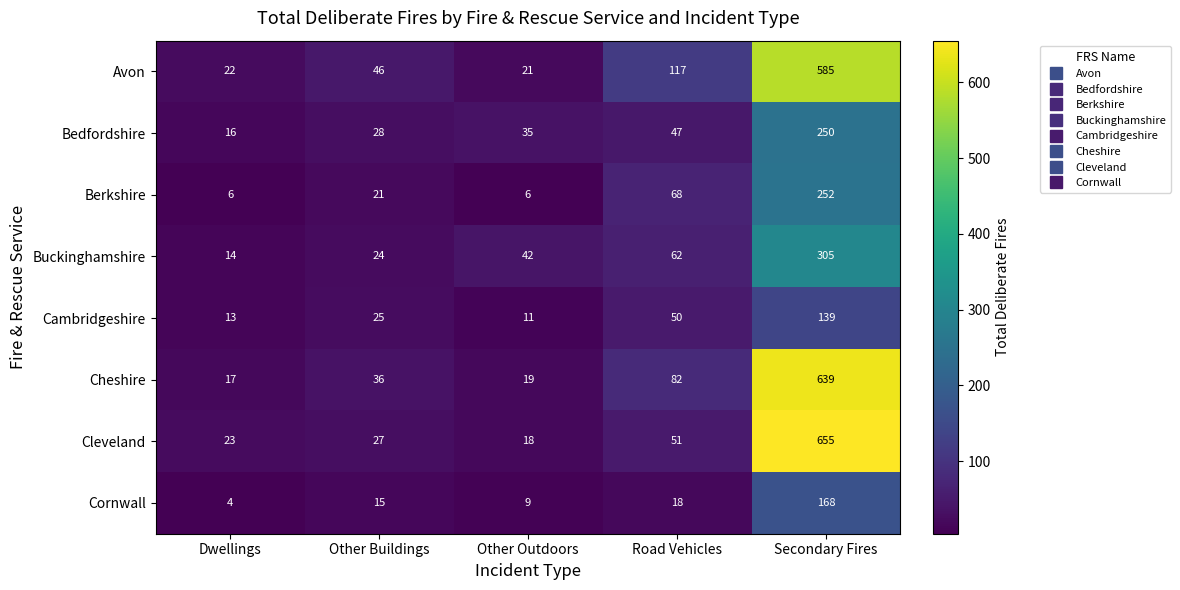

What is the minimum value shown in the chart?

4